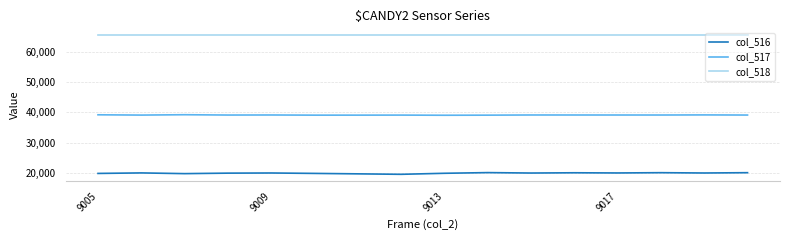

What are all the series names shown in the legend?

col_516, col_517, col_518